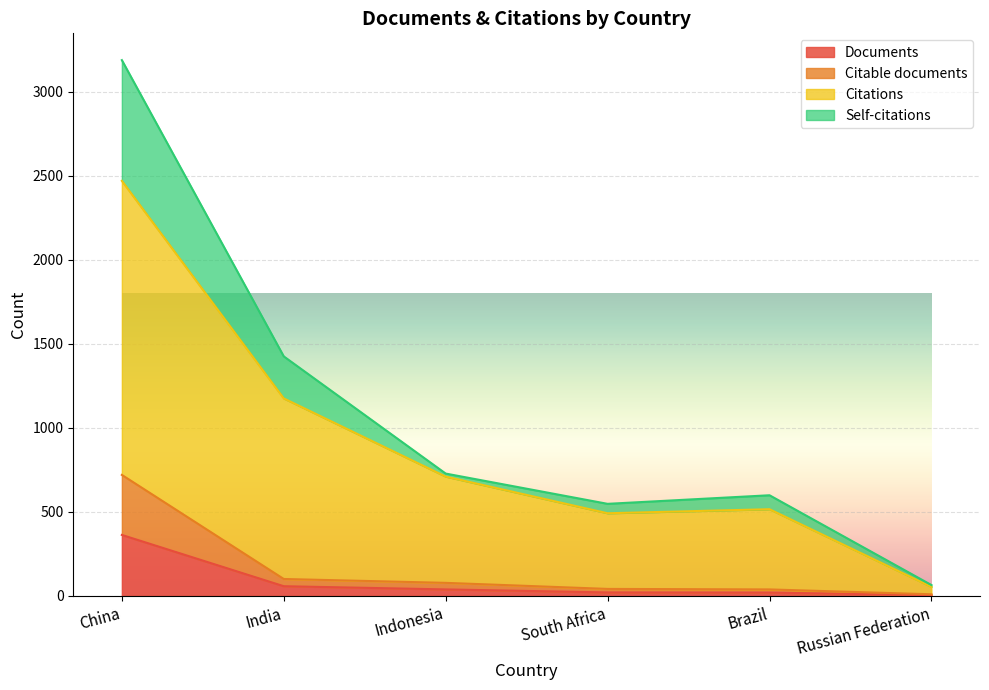

What is the highest value of the Documents series?

363